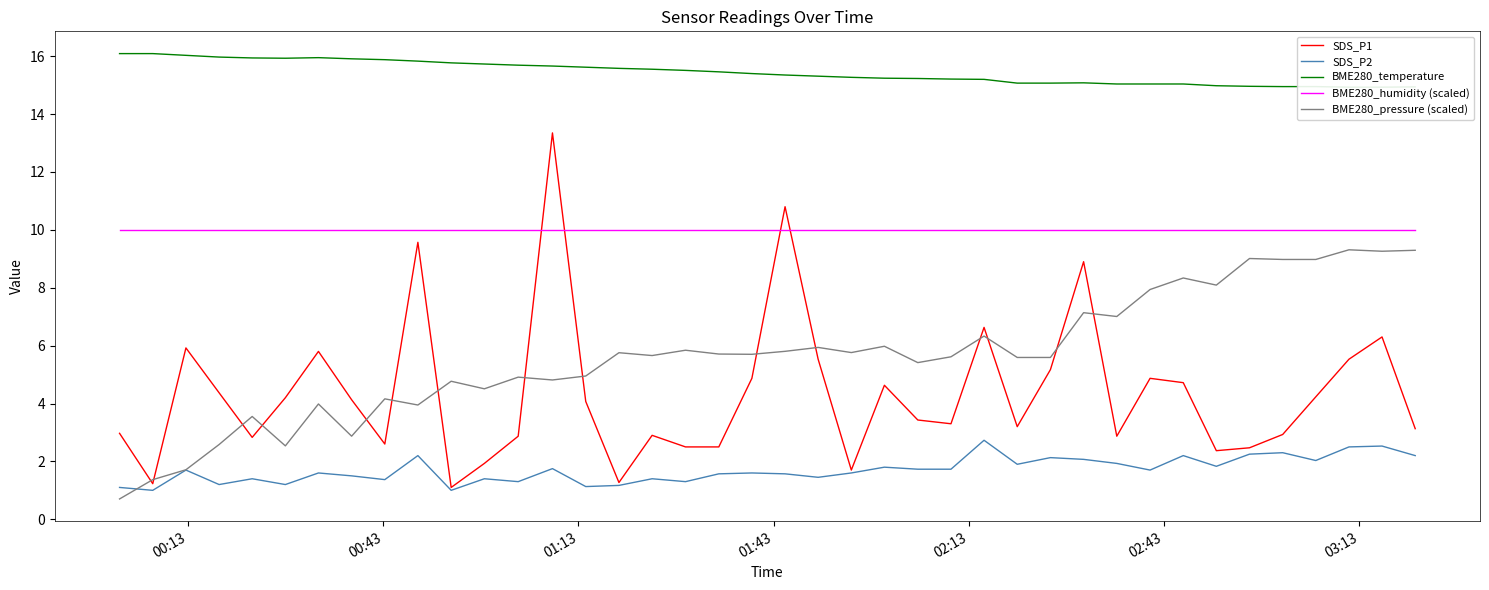

Does the chart display data point markers on the line(s)?

No